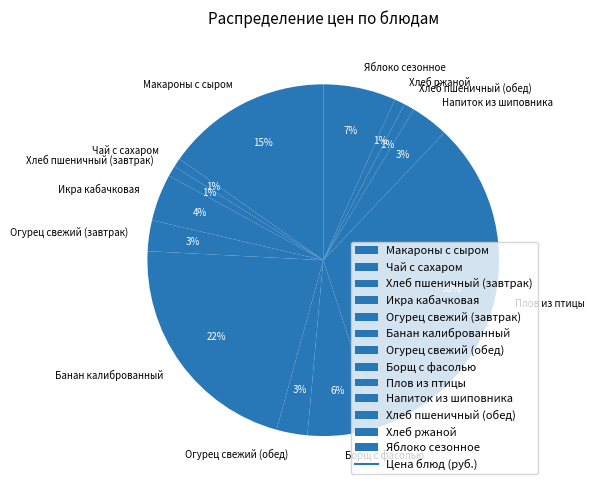

Is Икра кабачковая the majority of the pie?

No